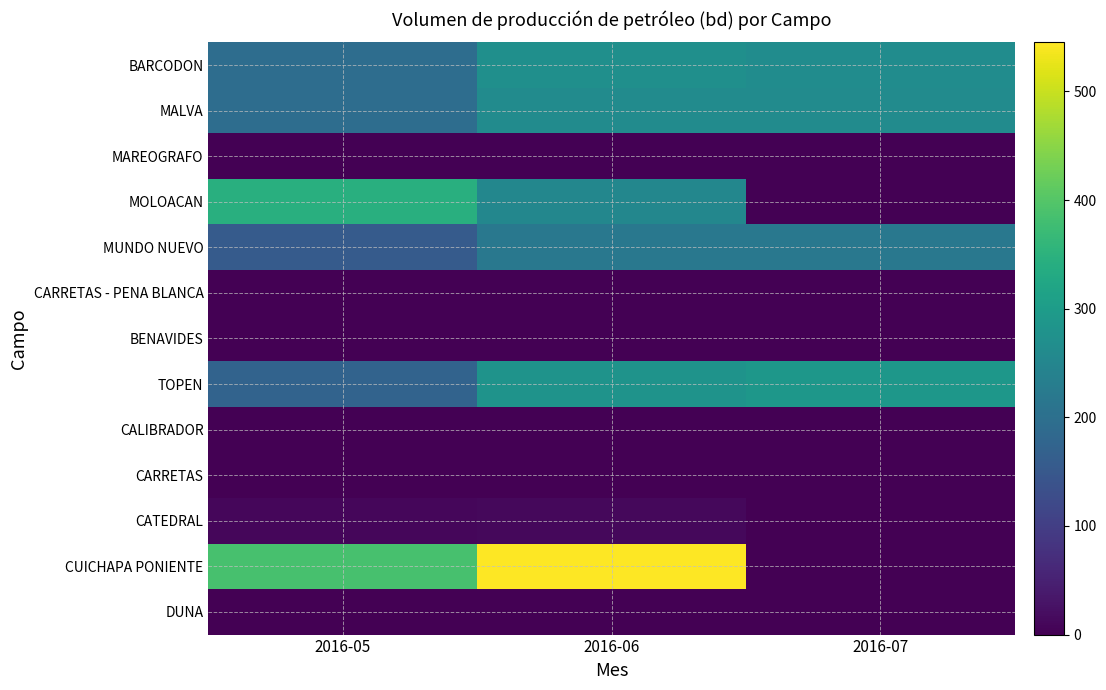

Between 2016-06 and 2016-07, which series saw the biggest shift?

CUICHAPA PONIENTE